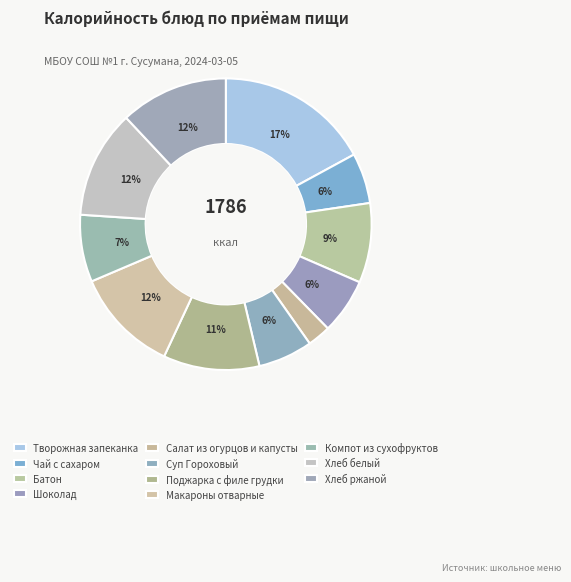

To the nearest percent, what percentage of the pie is Хлеб ржаной?

12%